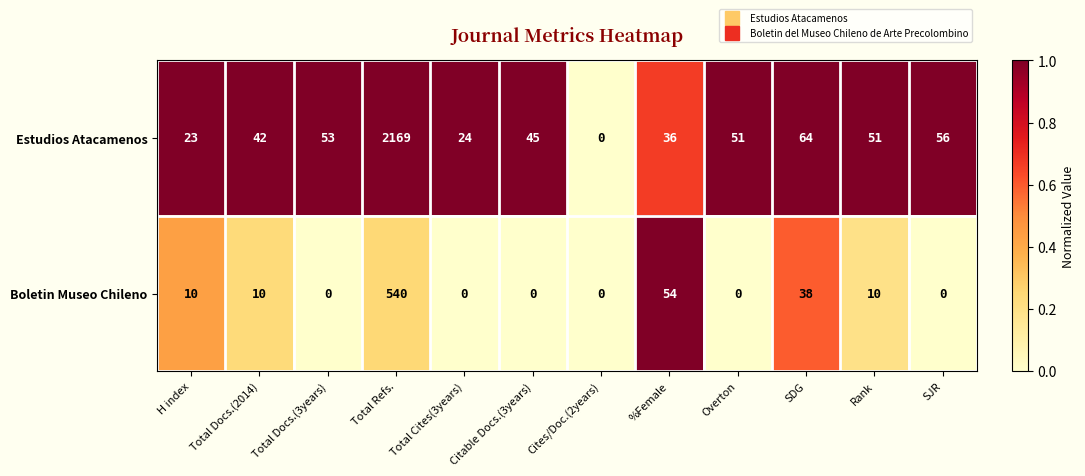

What is the approximate value of Estudios Atacamenos at %Female, to the nearest 50?

50